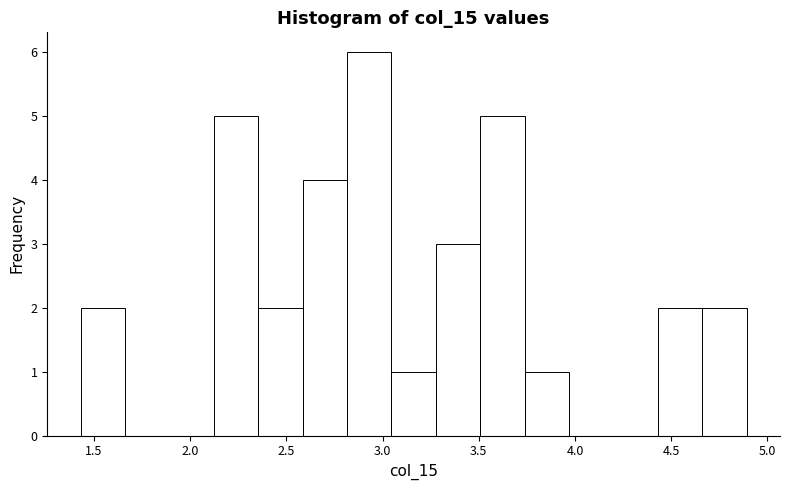

Which range on the x-axis has the tallest bar?

2.80 to 3.05